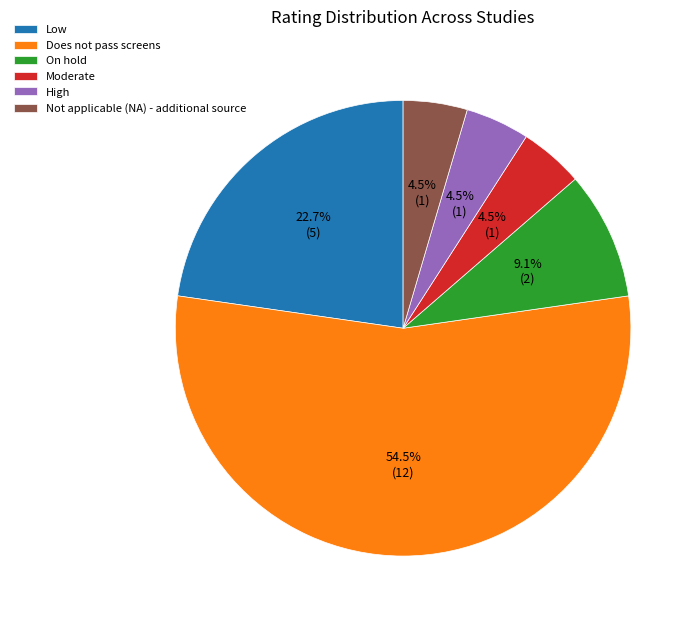

How much of the chart is everything except Low?

77.3%